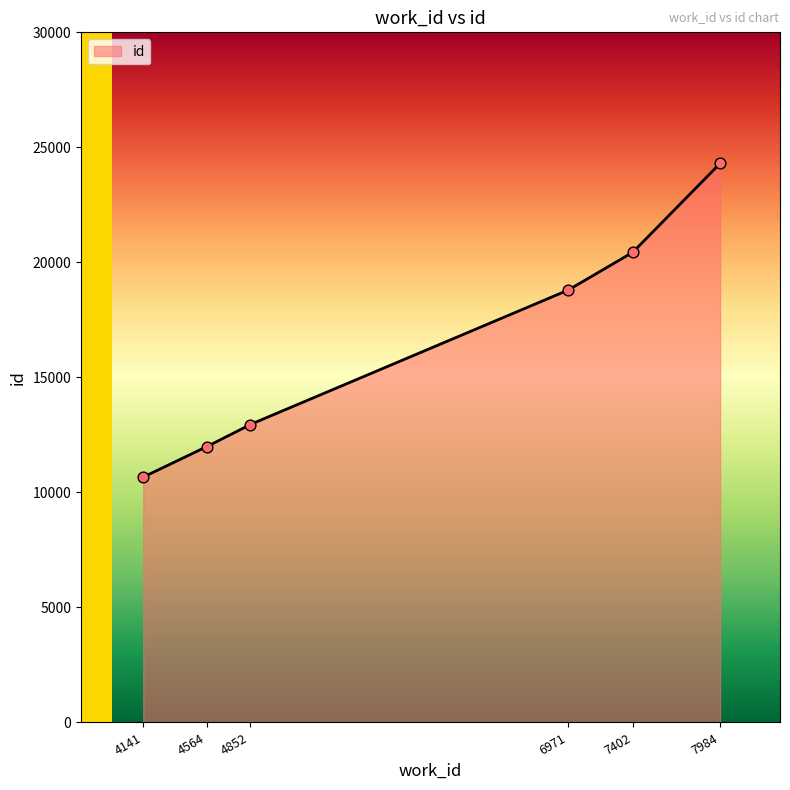

Between 6971 and 4141, which is larger?

6971